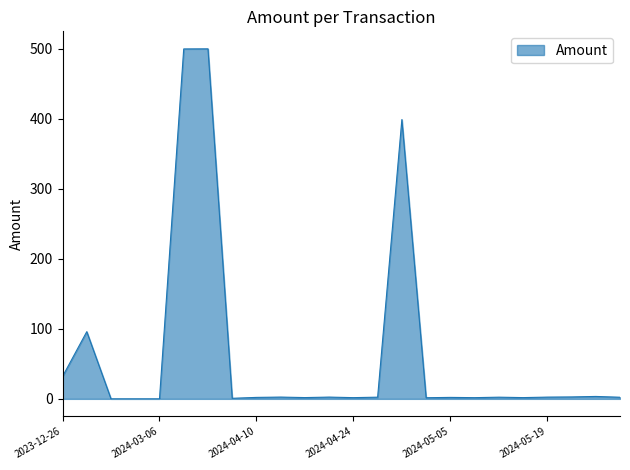

What is the difference between the maximum and minimum values?

500.1